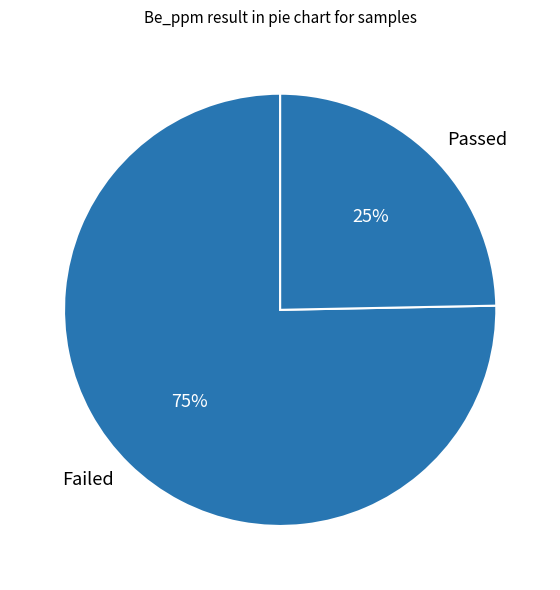

Which category has the smallest portion of the pie?

Passed